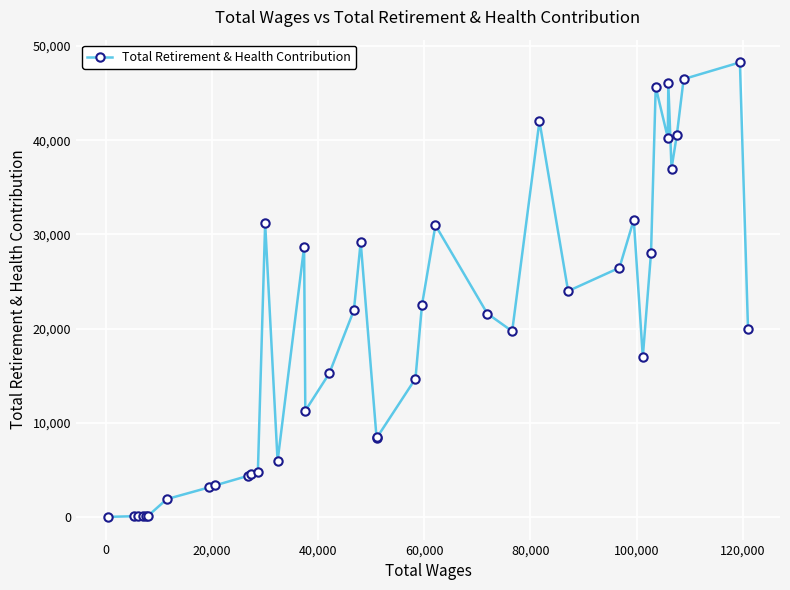

True or false: there are more than 2 points higher than both neighbors.

True